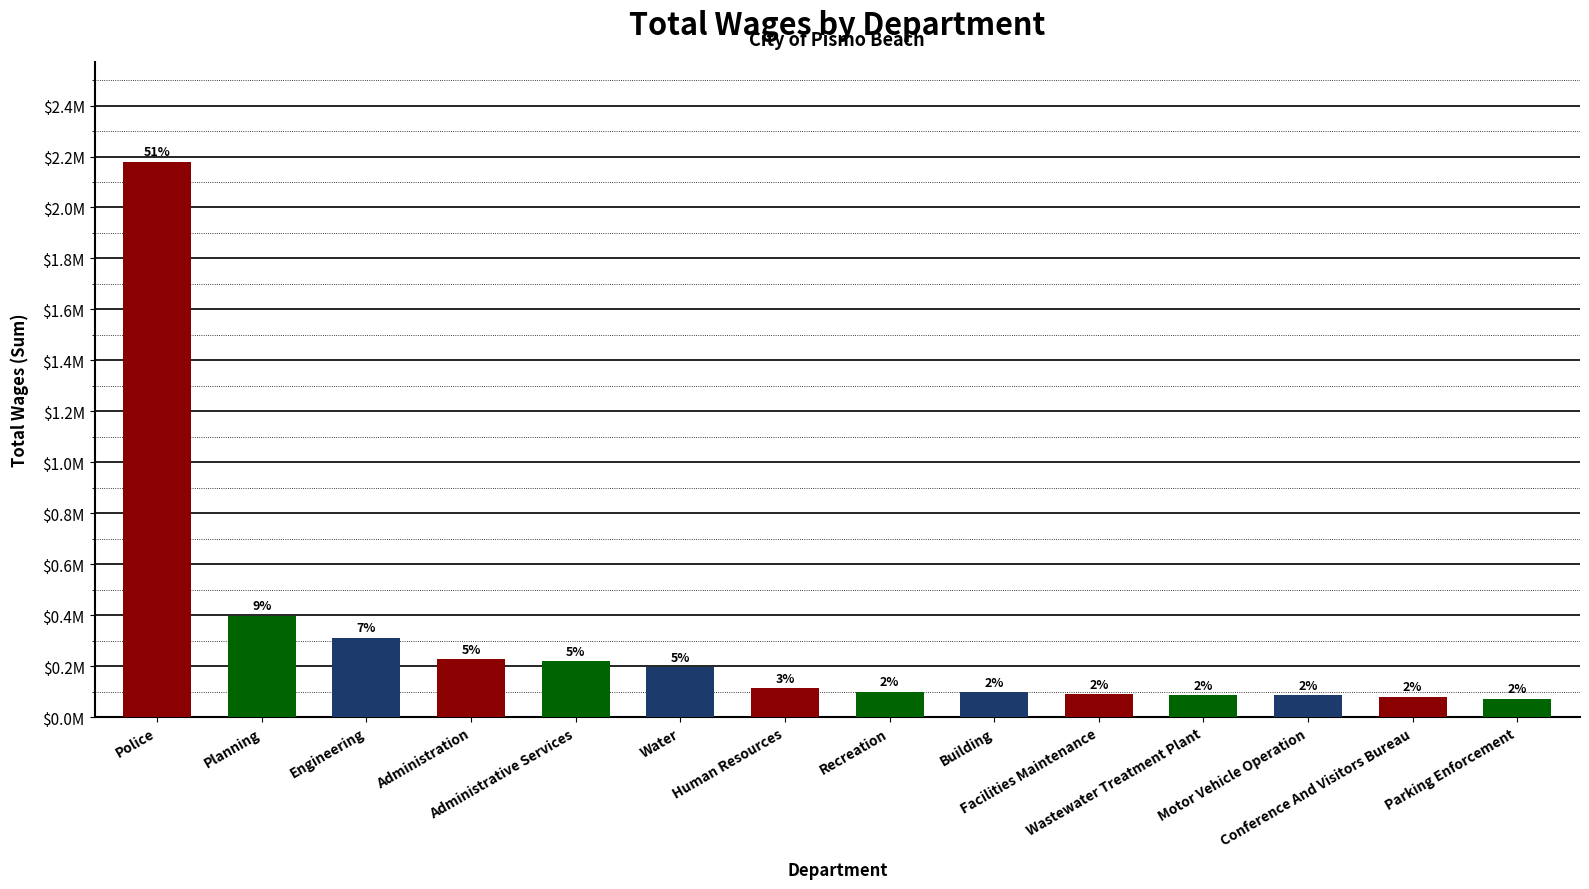

True or false: the data shows 400075 at Administration.

False